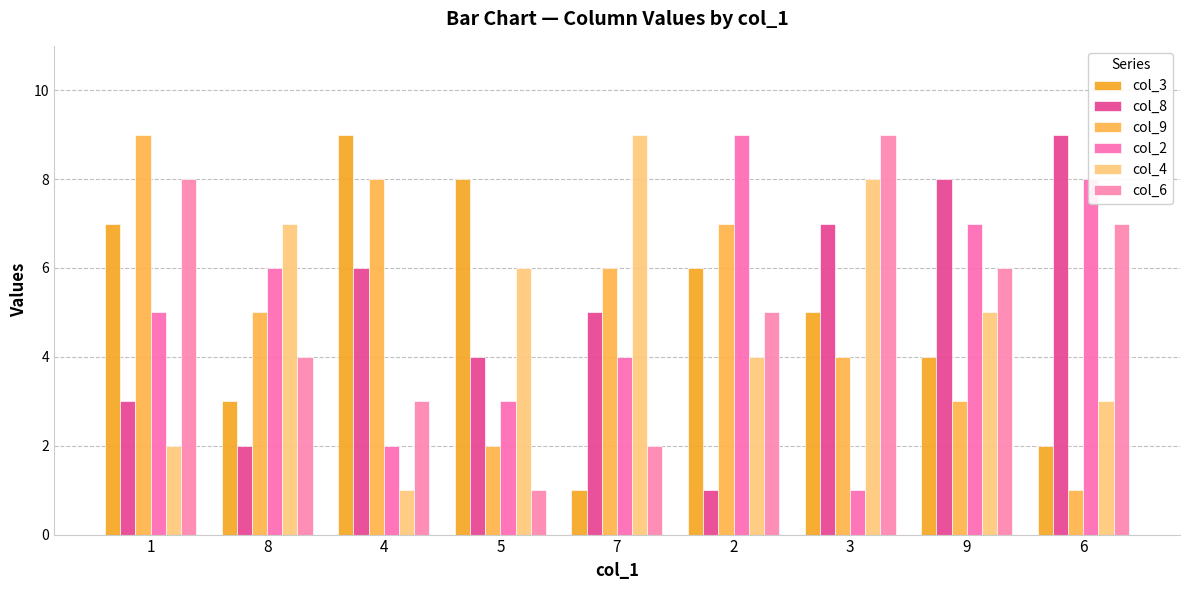

Is the value of col_9 at 8 greater than the value of col_3 at 7?

Yes